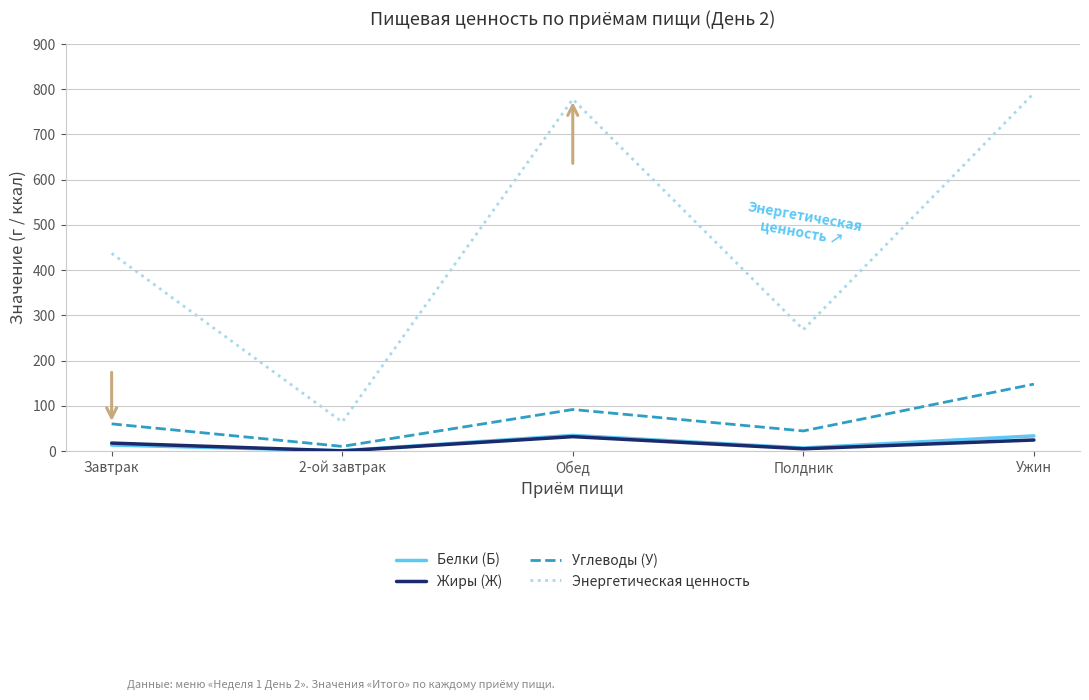

True or false: Белки (Б) and Энергетическая ценность intersect in this chart.

False